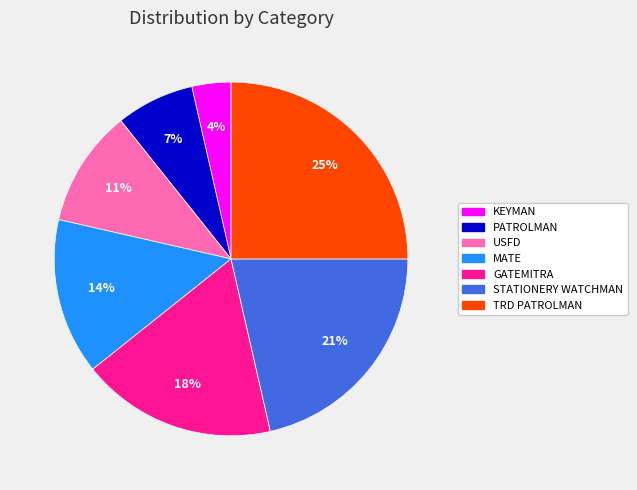

To the nearest percent, what is the combined percentage of MATE and PATROLMAN?

21%